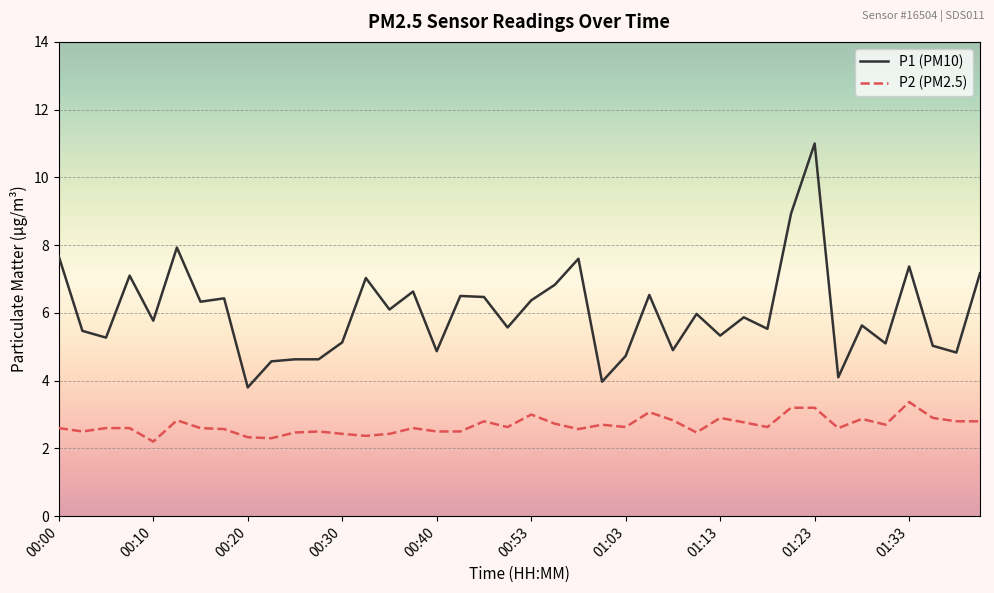

What is the highest value of the P1 (PM10) series?

11.0